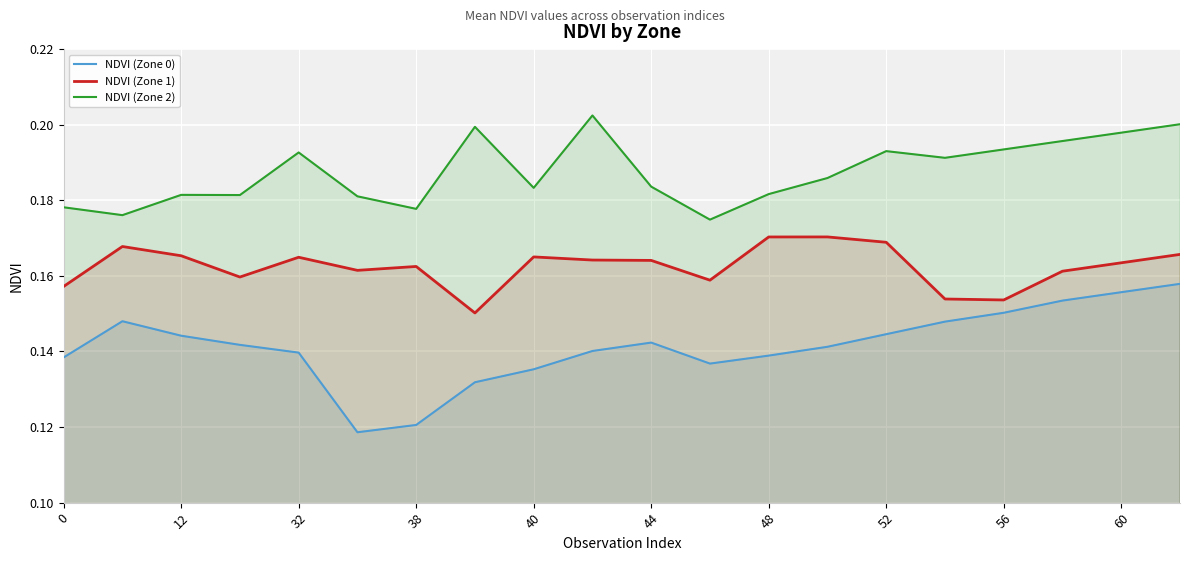

How many categories are shown in the chart?

20